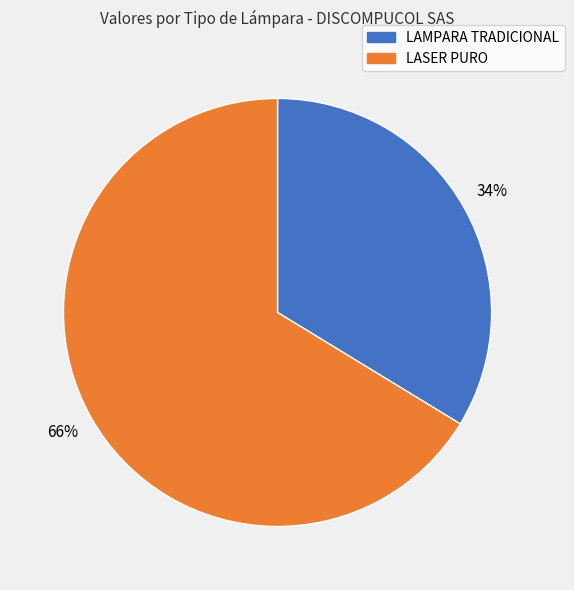

To the nearest percent, what is the average slice percentage?

50%